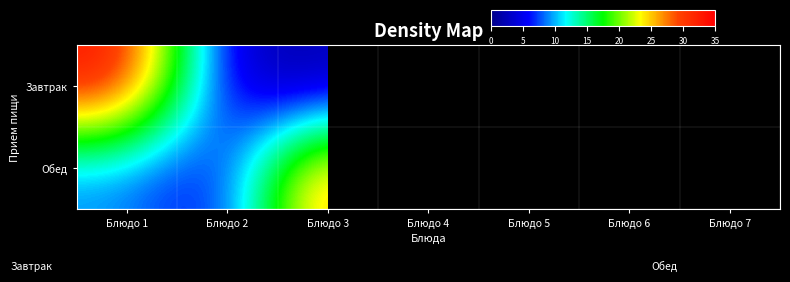

True or false: Завтрак has a value of 1.7 at Блюдо 2.

True